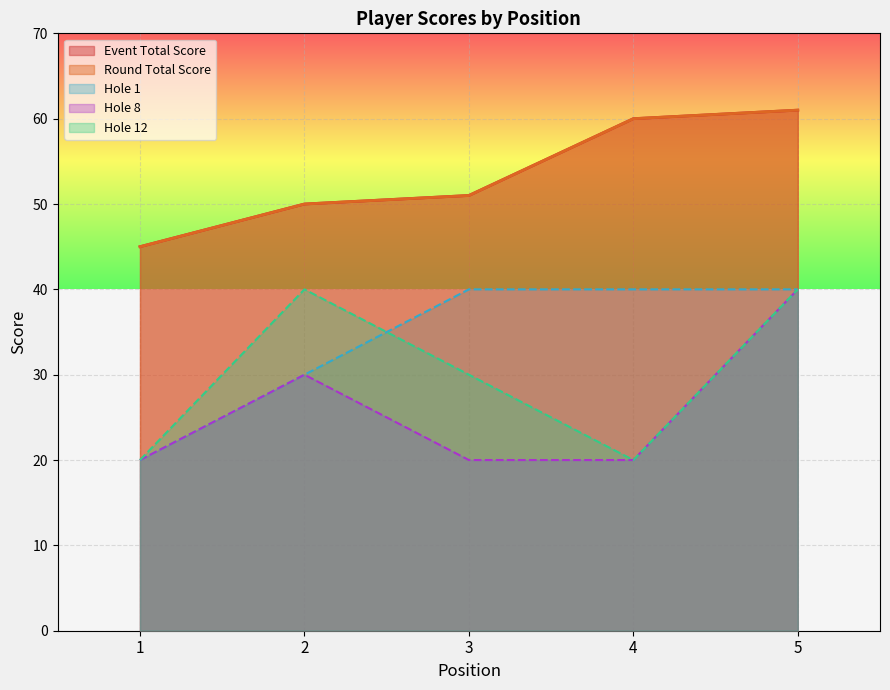

Reading left to right, transcribe all the data shown in this chart.

event_total_score: 1=45	2=50	3=51	4=60	5=61
round_total_score: 1=45	2=50	3=51	4=60	5=61
hole_1: 1=20	2=30	3=40	4=40	5=40
hole_8: 1=20	2=30	3=20	4=20	5=40
hole_12: 1=20	2=40	3=30	4=20	5=40